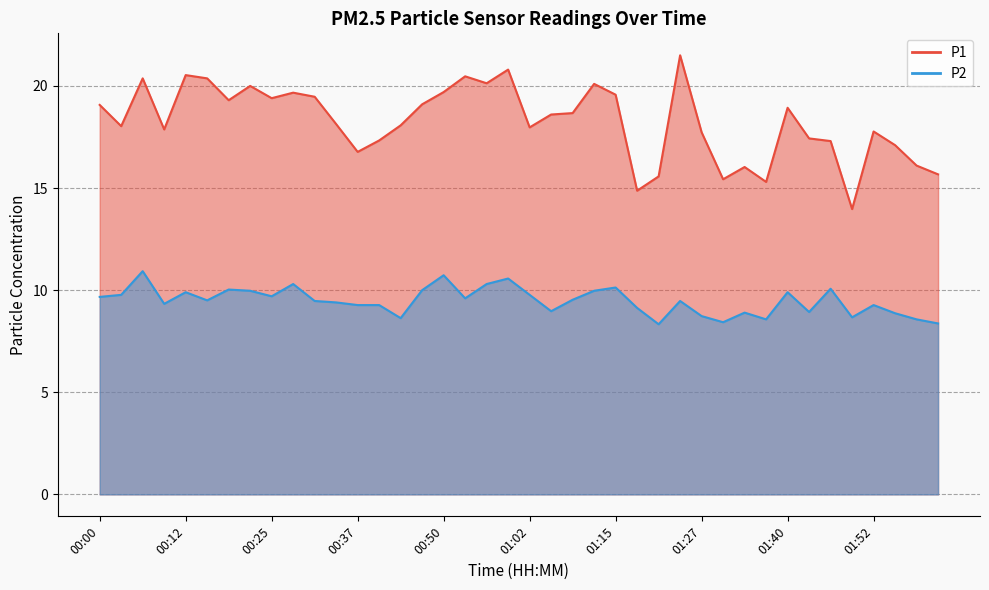

Rank the series by their average value, from lowest to highest.

P2, P1